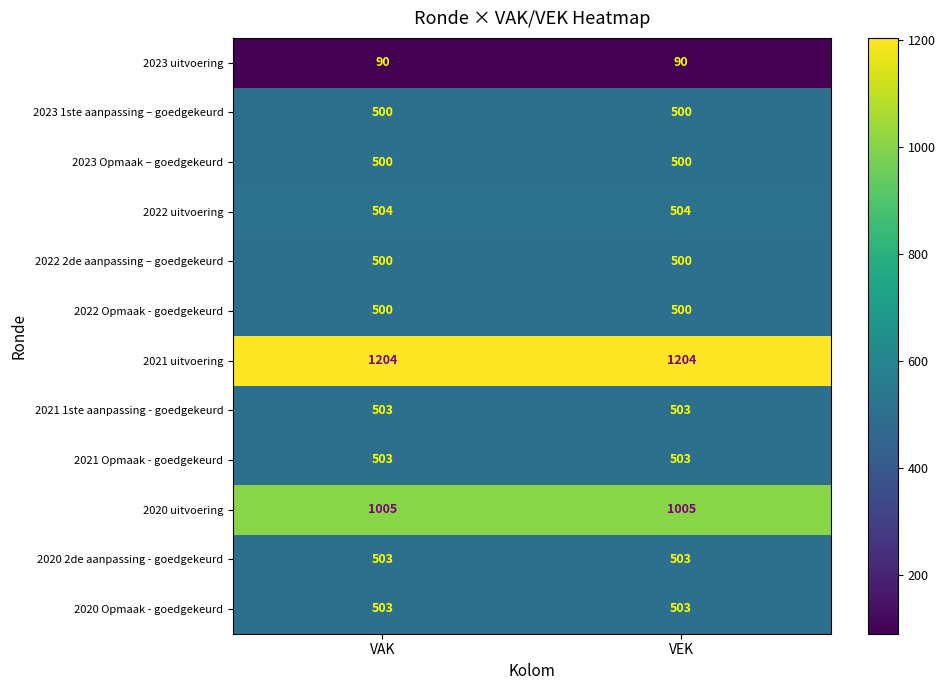

What is the difference between the highest and lowest values at VEK?

1114